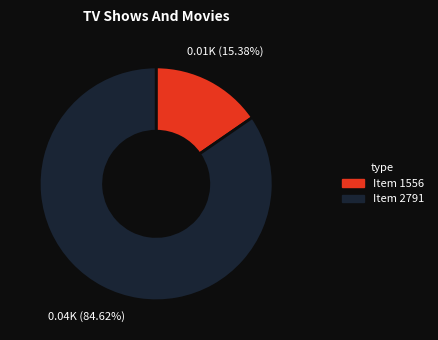

Is there any slice that represents more than half of the pie?

Yes